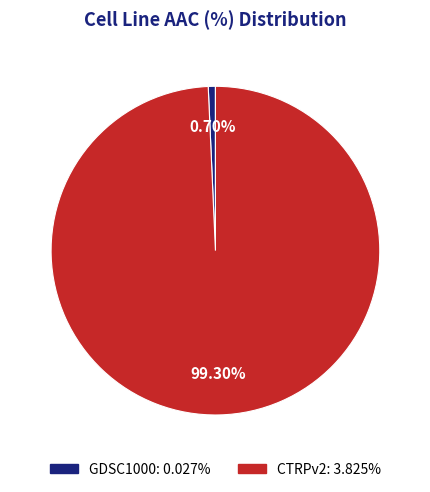

Is there a majority slice in this chart?

Yes